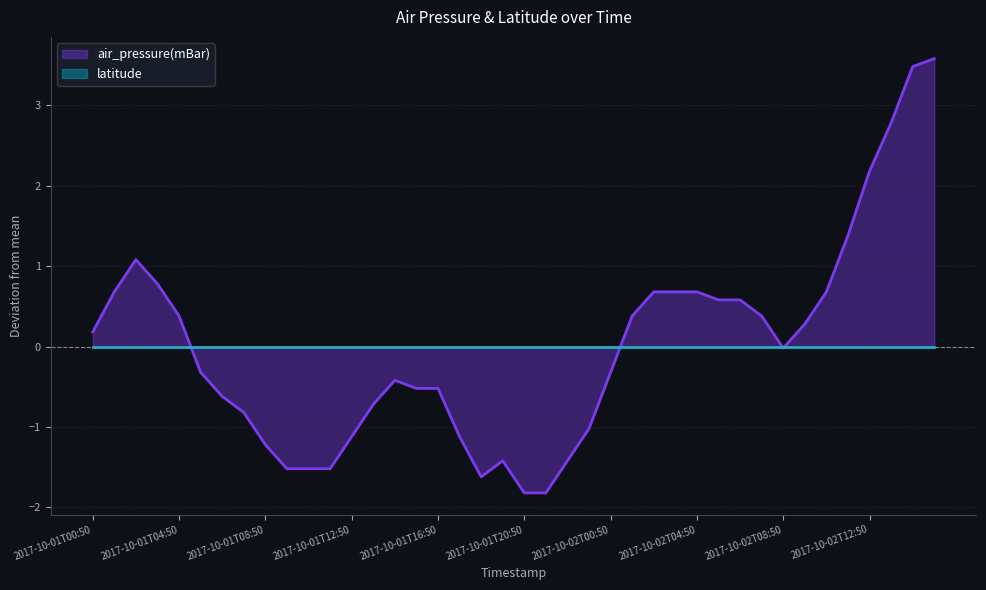

How many categories are shown in the chart?

40